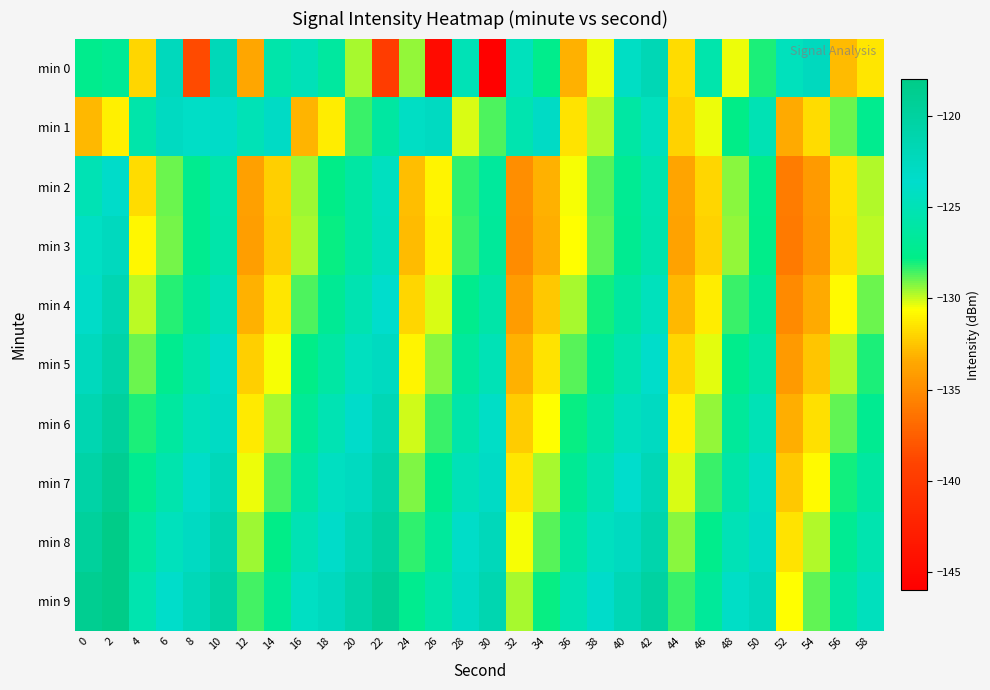

At which category is the sum across all series the highest?

2